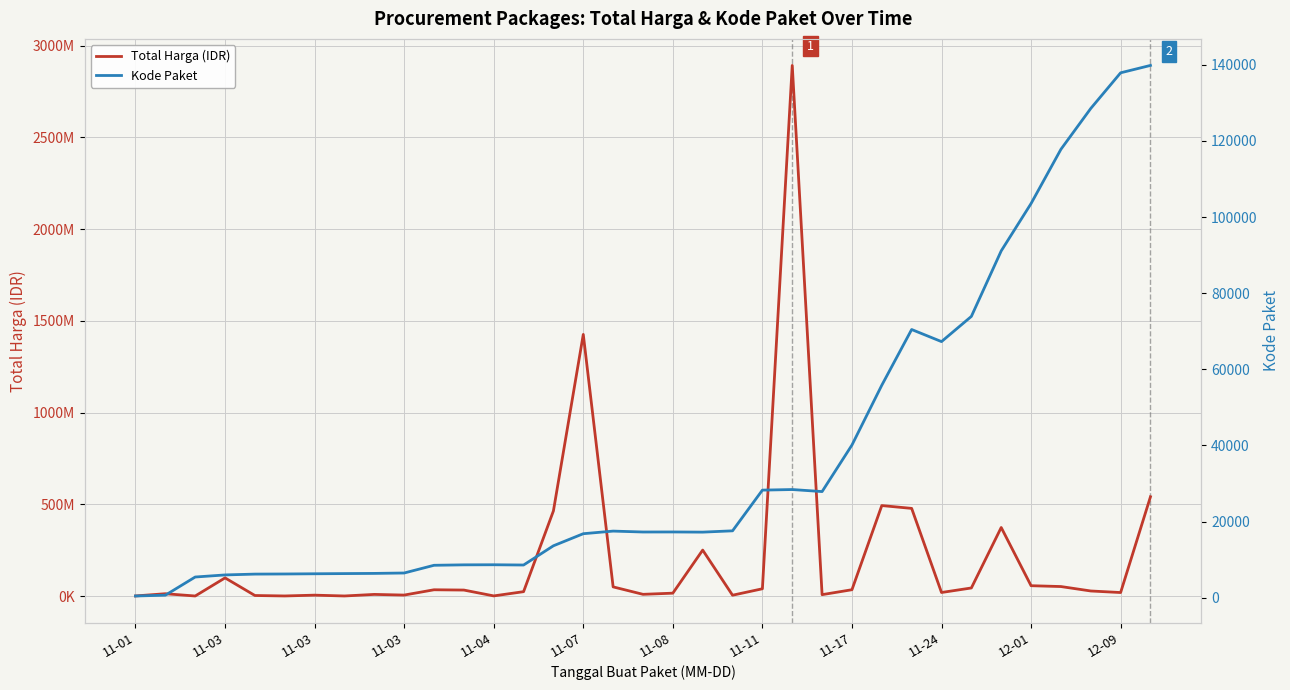

Rank the series at 34 from highest to lowest value.

Total Harga (IDR), Kode Paket